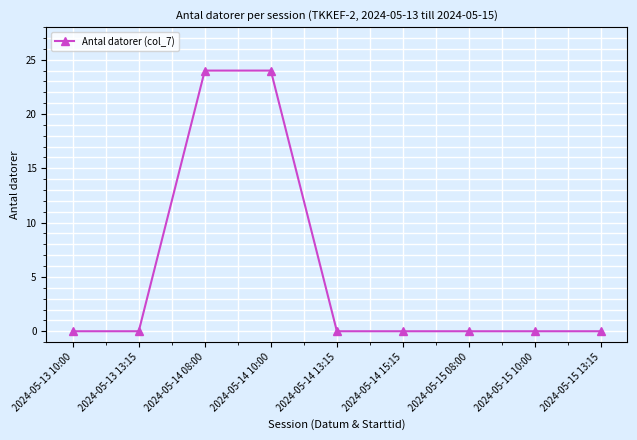

What position from the right is 2024-05-15 08:00?

3